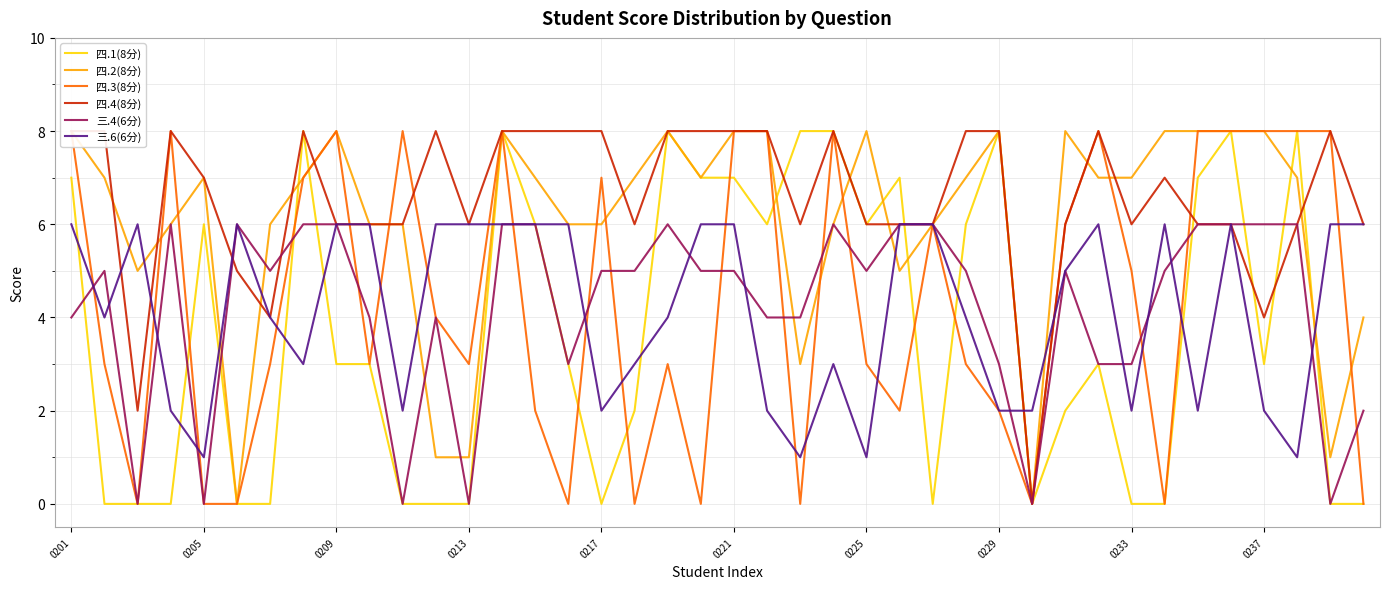

True or false: 四.3(8分) has more than 1 interior local peaks.

True